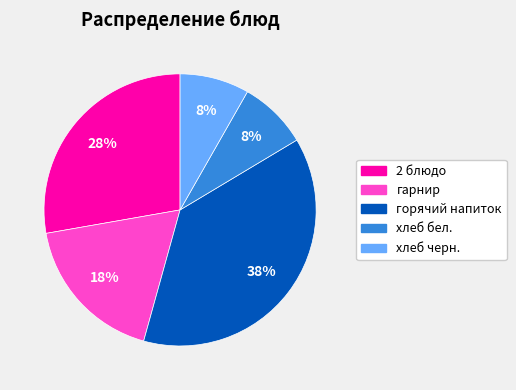

Is the sum of горячий напиток and гарнир greater than half?

Yes